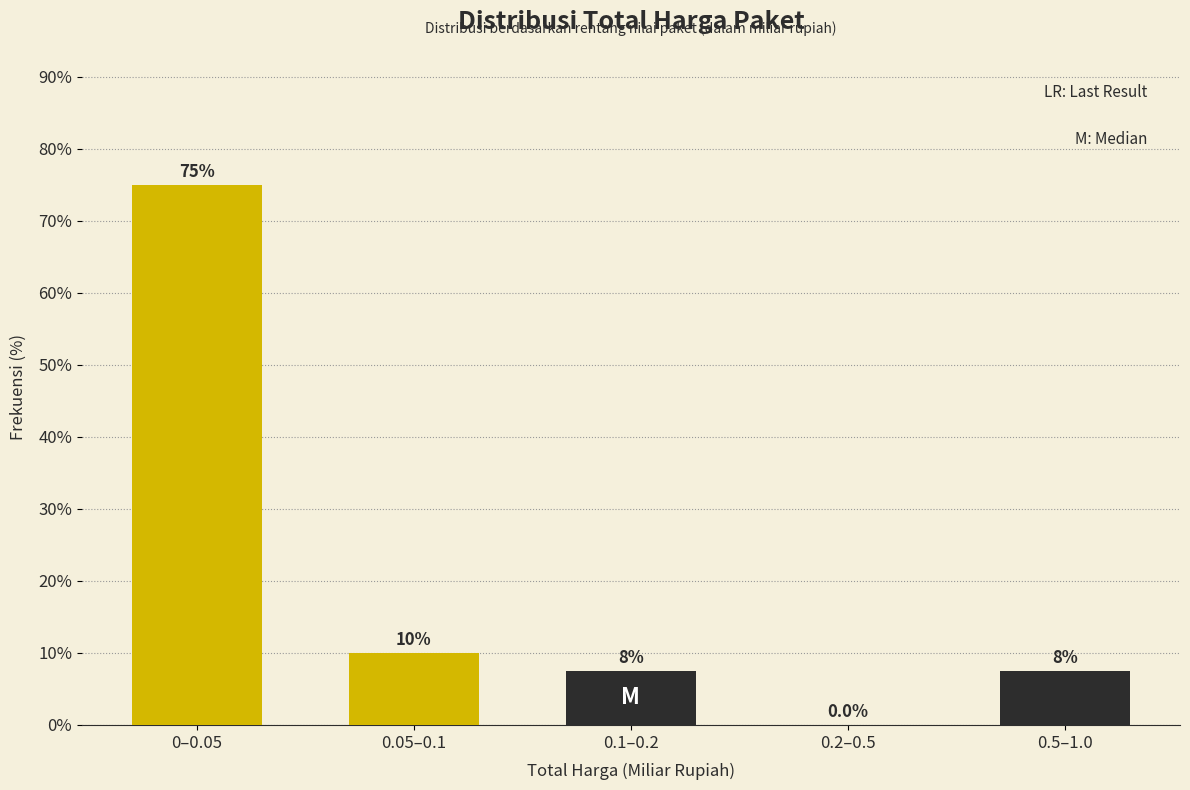

Reading left to right, list all the values displayed in this chart.

0–0.05=75.0	0.05–0.1=10.0	0.1–0.2=7.5	0.2–0.5=0.0	0.5–1.0=7.5